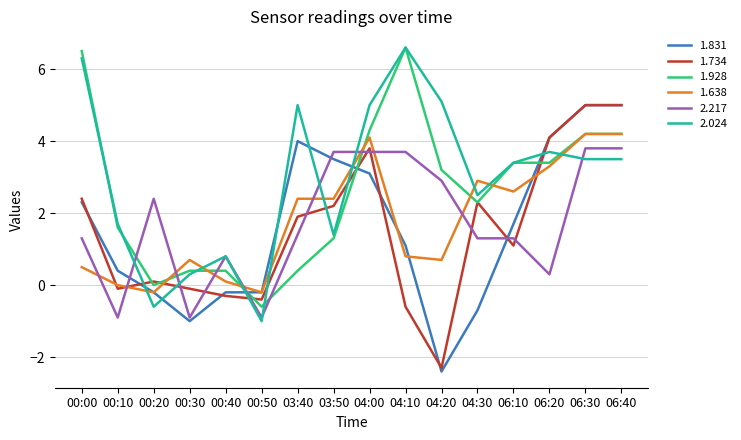

What is the sum of the 1.638 values at 00:20 and 00:30?

0.5